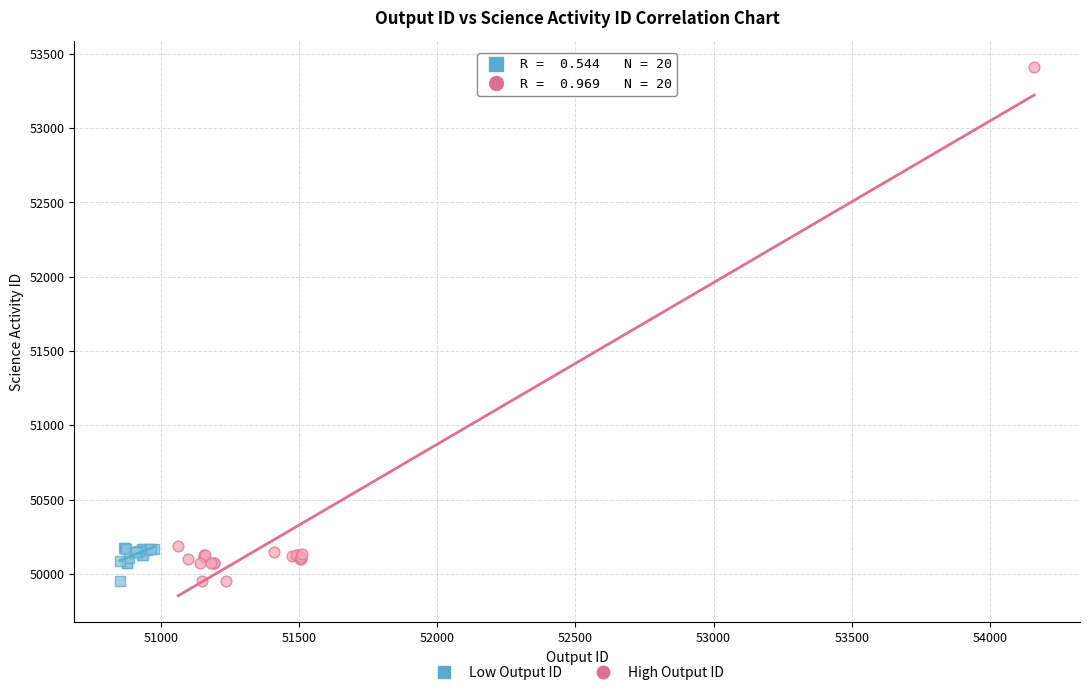

Which series has the widest spread of Y values?

High Output ID